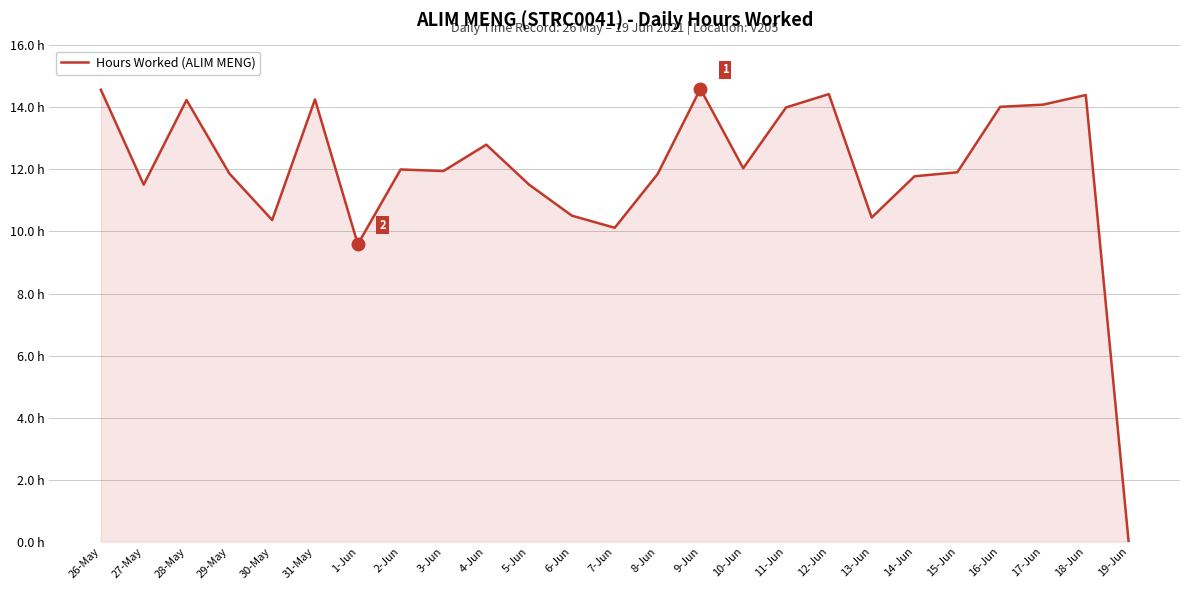

How many interior local peaks (higher than both neighbors) does the data have?

7